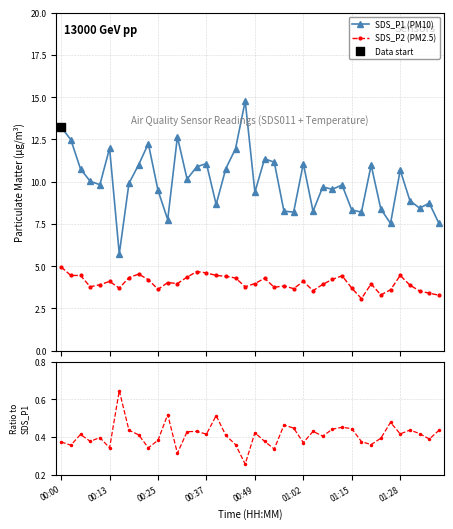

True or false: SDS_P1 (PM10) has more than 2 points higher than both neighbors.

True